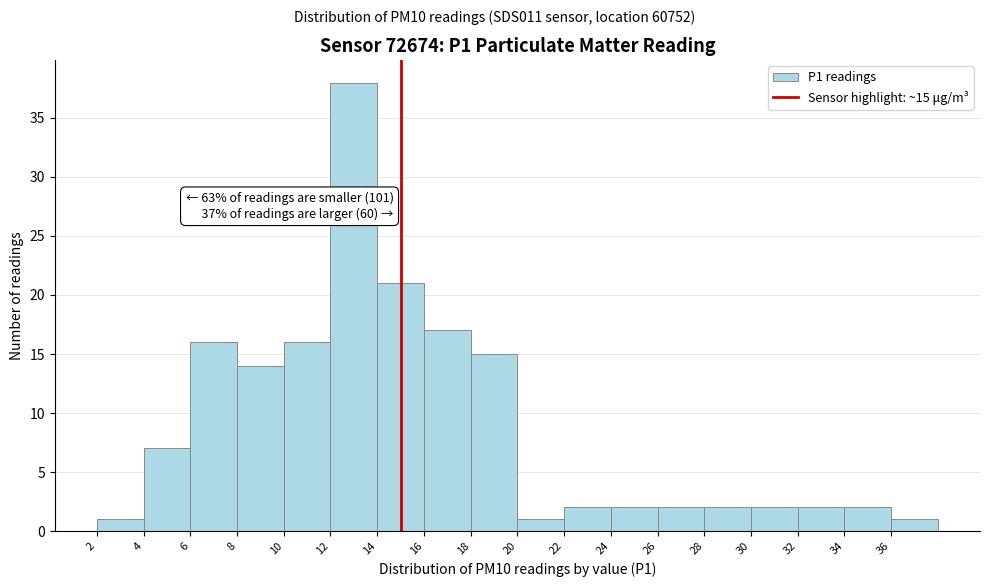

Which range on the x-axis has the tallest bar?

12 to 14